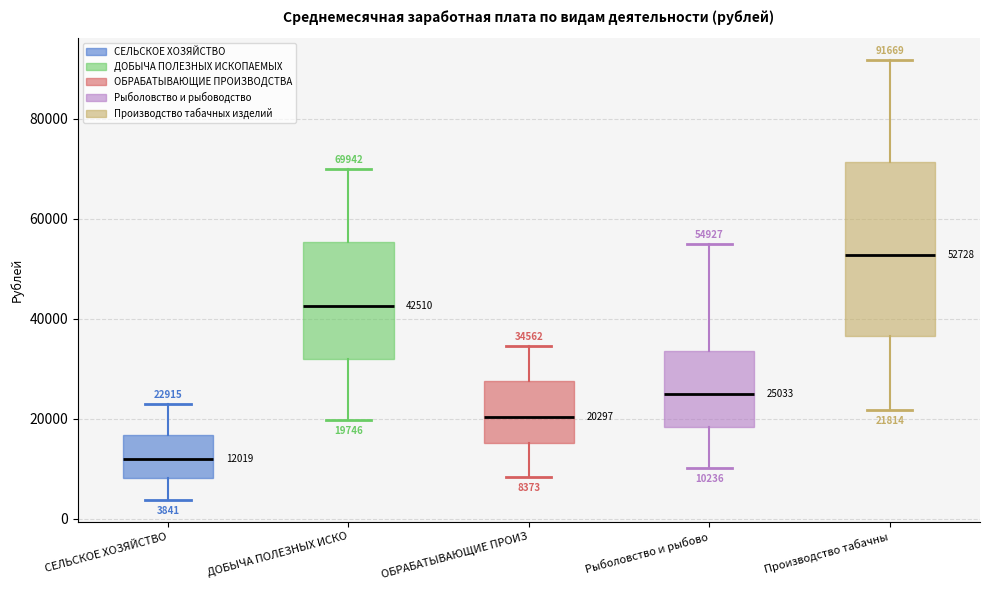

Which box's median line is the lowest?

СЕЛЬСКОЕ ХОЗЯЙСТВО